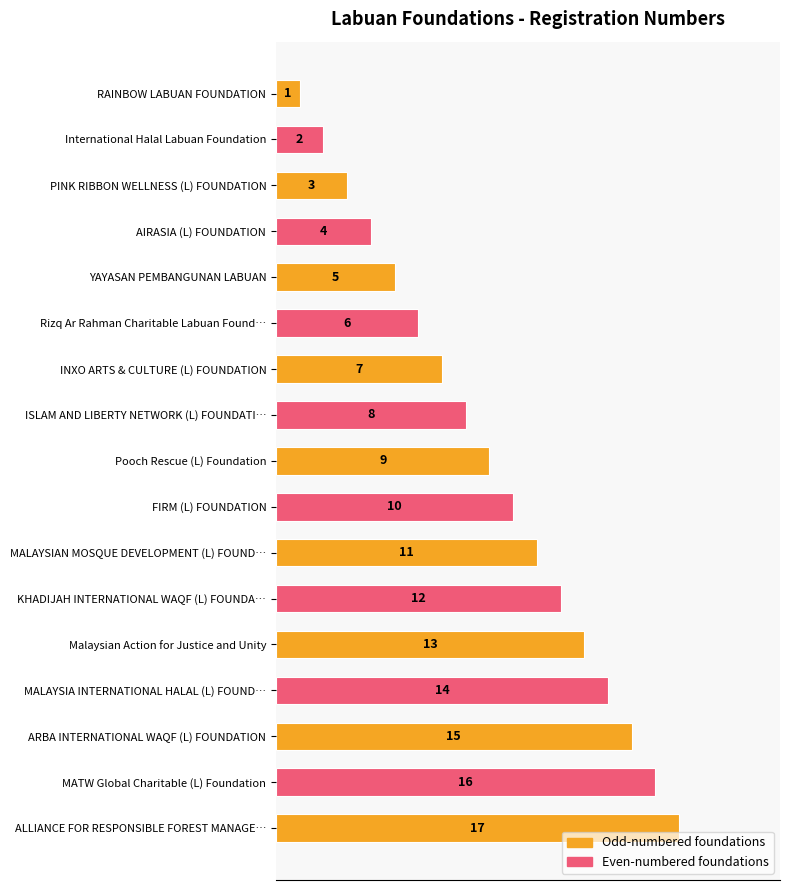

What is the approximate value at ALLIANCE FOR RESPONSIBLE FOREST MANAGE…, to the nearest 10?

20